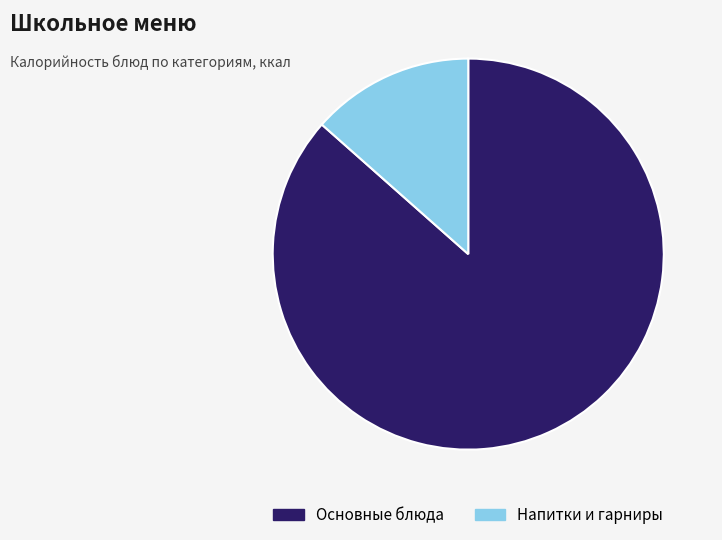

Which slice is the smallest?

Напитки и гарниры